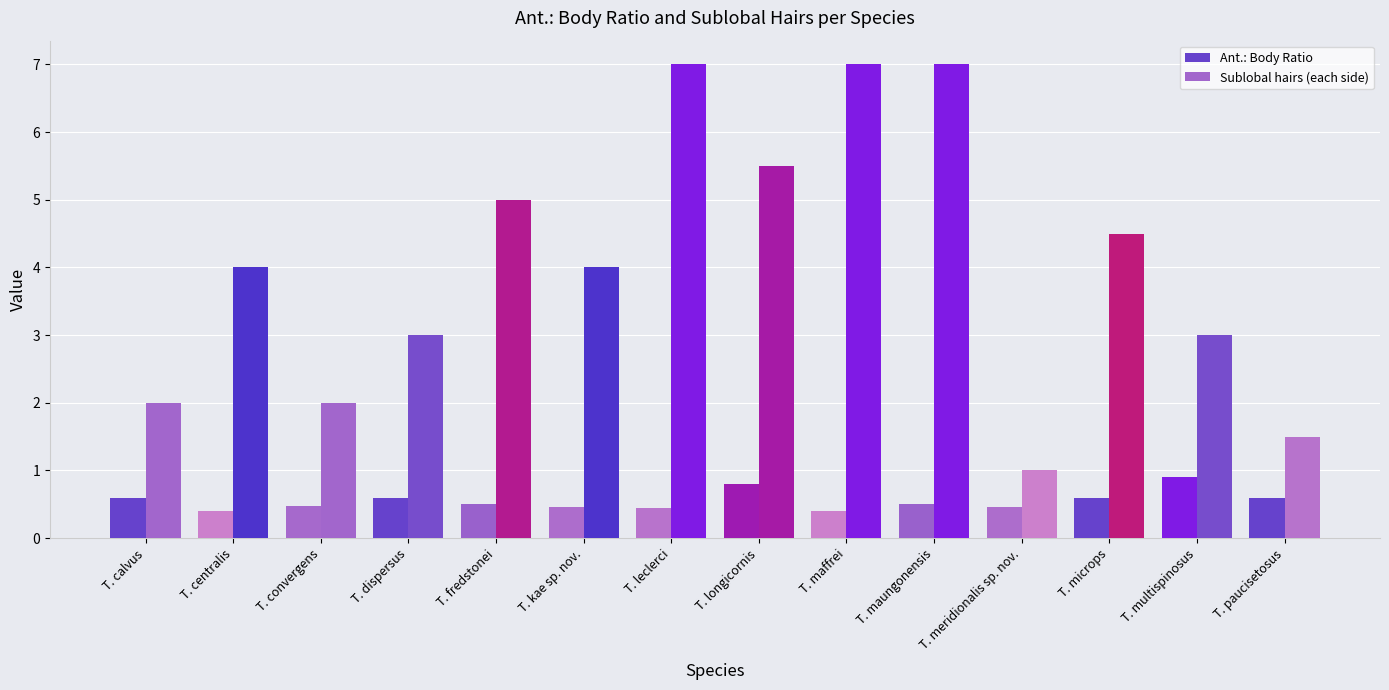

Where does the Sublobal hairs (each side) series first go above 4?

T. fredstonei